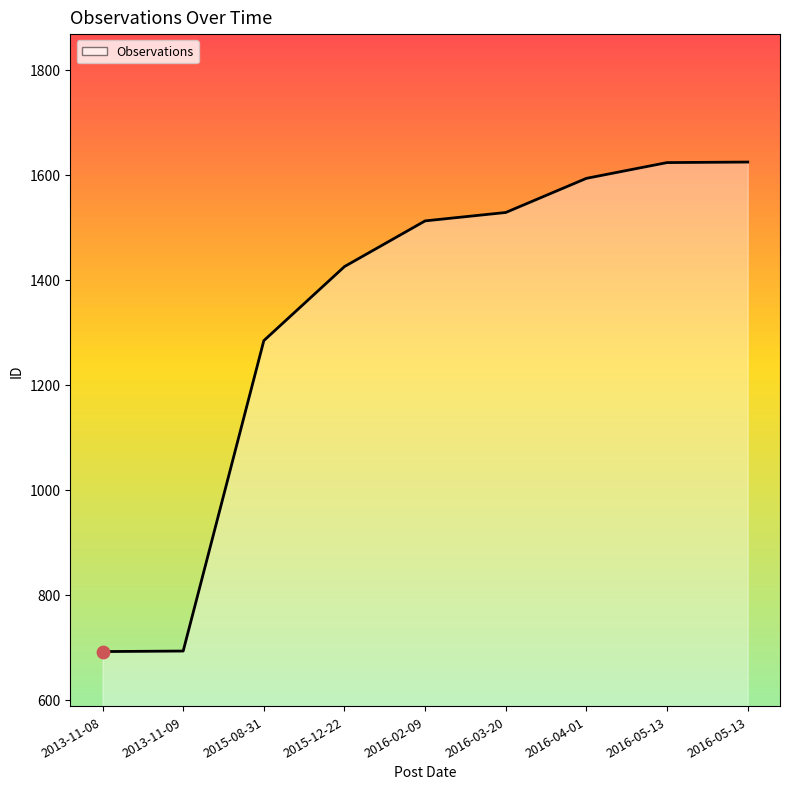

Which has a higher value, 2015-12-22 or 2016-02-09?

2016-02-09